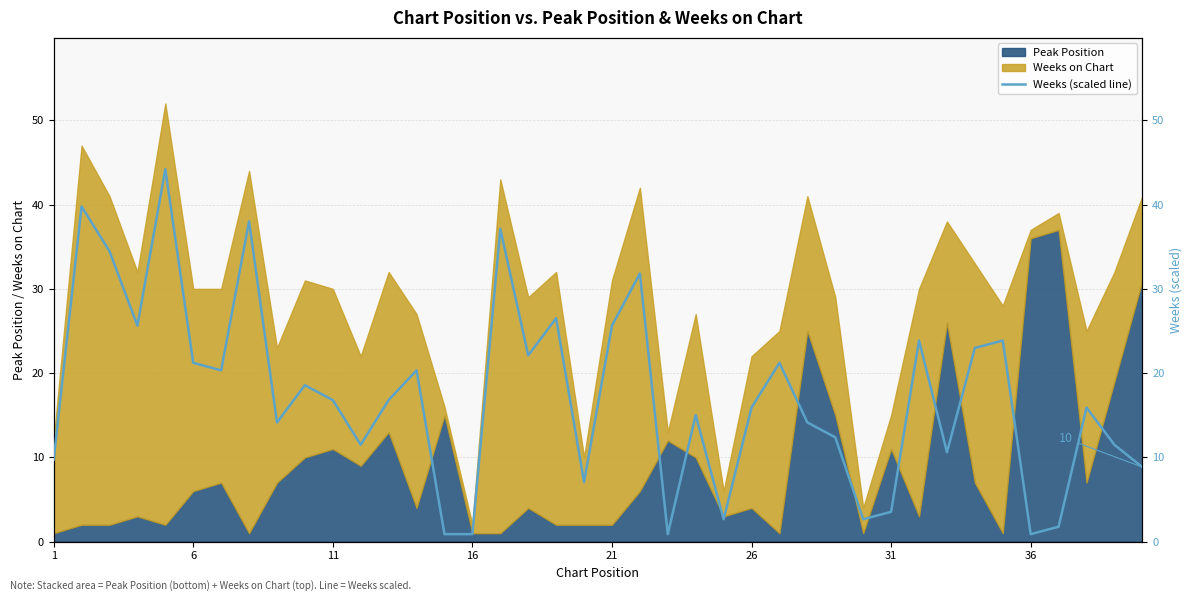

Is it true that the value at 26 is 10.7?

False